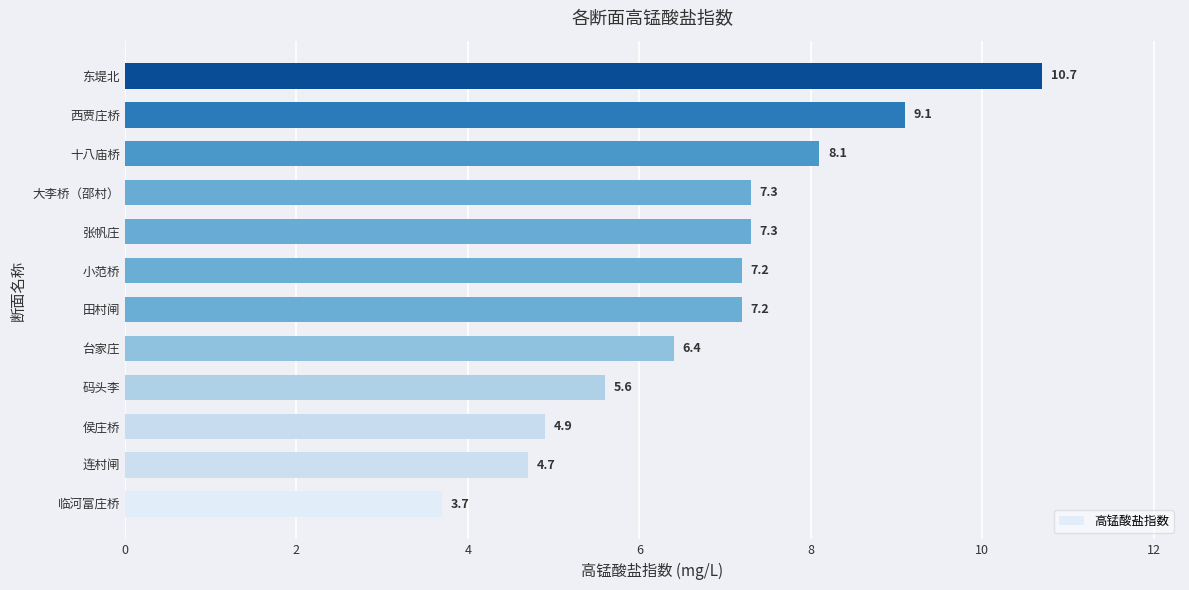

What is the change in value from 大李桥（邵村） to 西贾庄桥?

+1.8